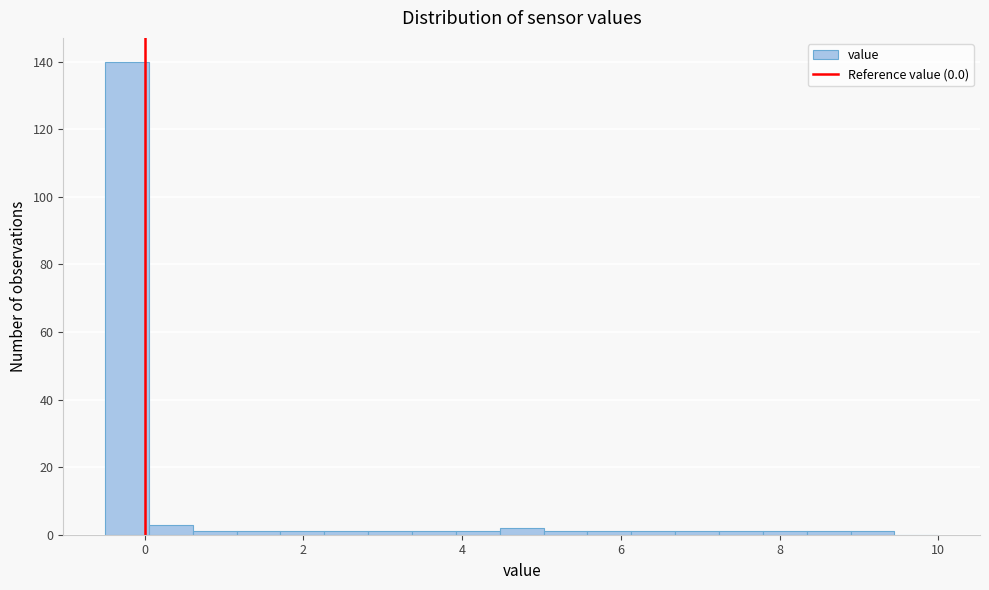

Around what value on the x-axis is the tallest bar? Give the approximate position of its centre, as read against the axis.

-0.2